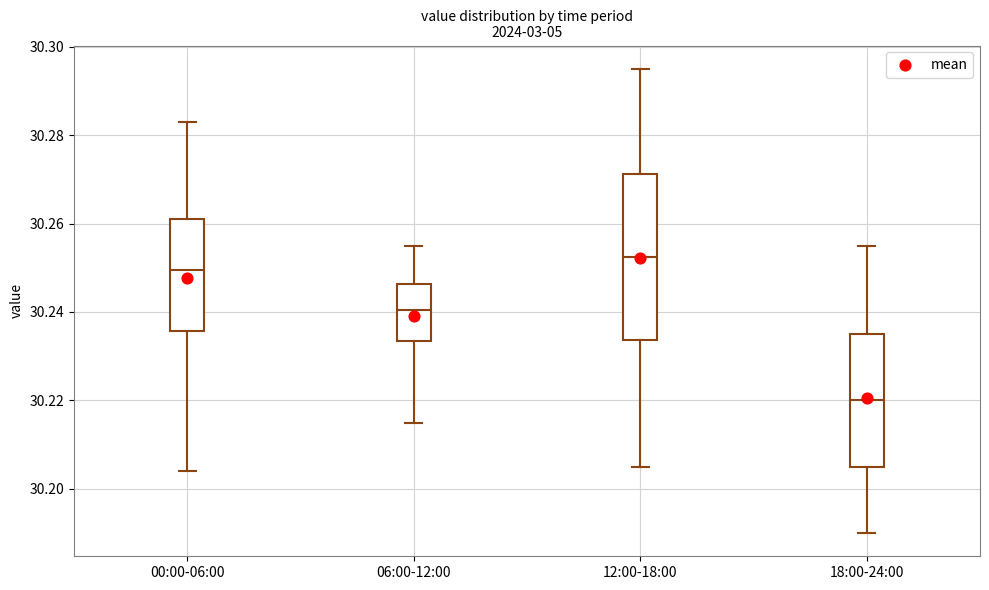

Comparing the boxes themselves (not the whiskers), which one is the tallest?

12:00-18:00